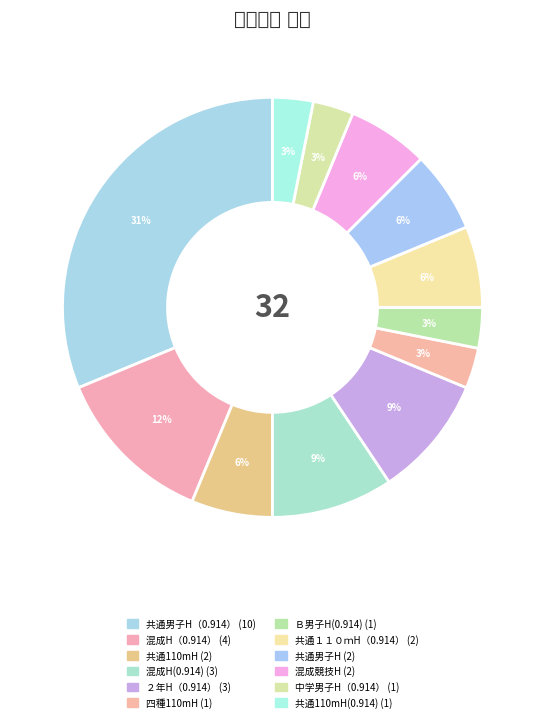

How many segments does this pie chart have?

12